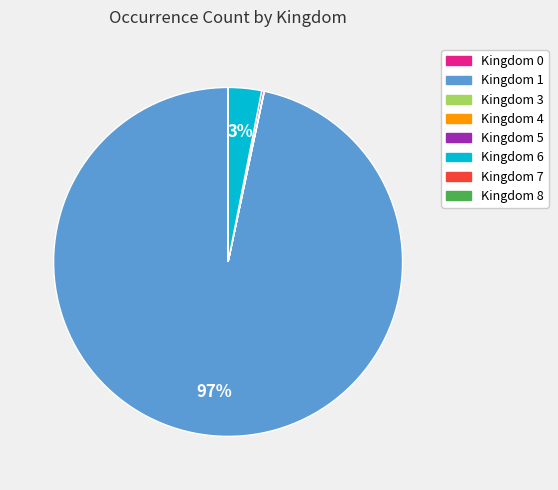

What is the largest slice in the pie chart?

Kingdom 1